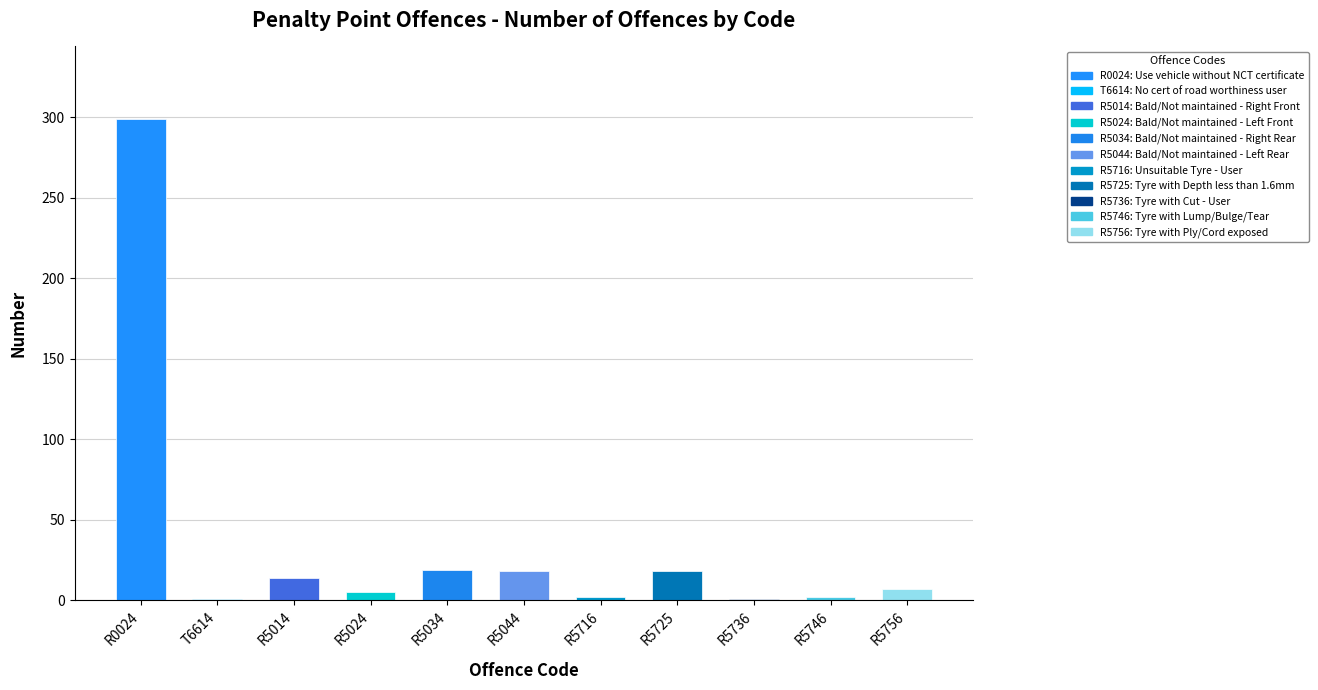

Which has a higher value, R5014 or R0024?

R0024